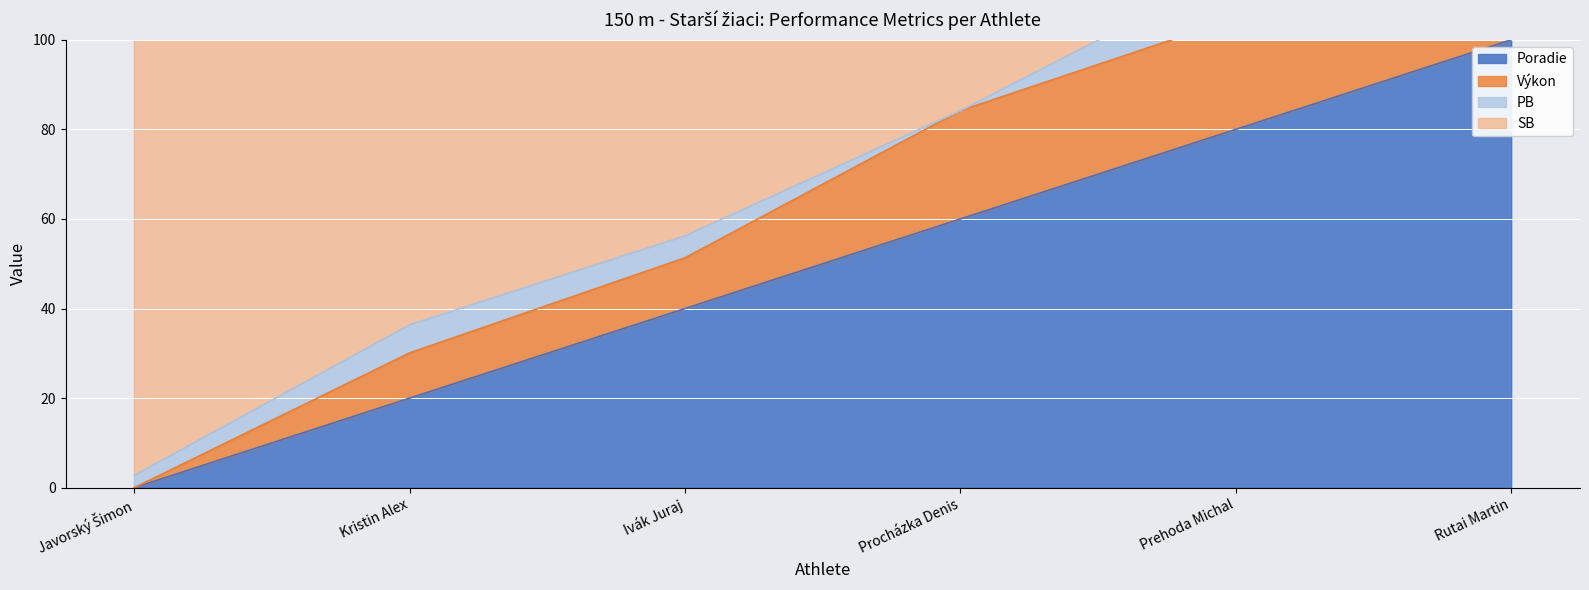

What is the sum of all Poradie values?

300